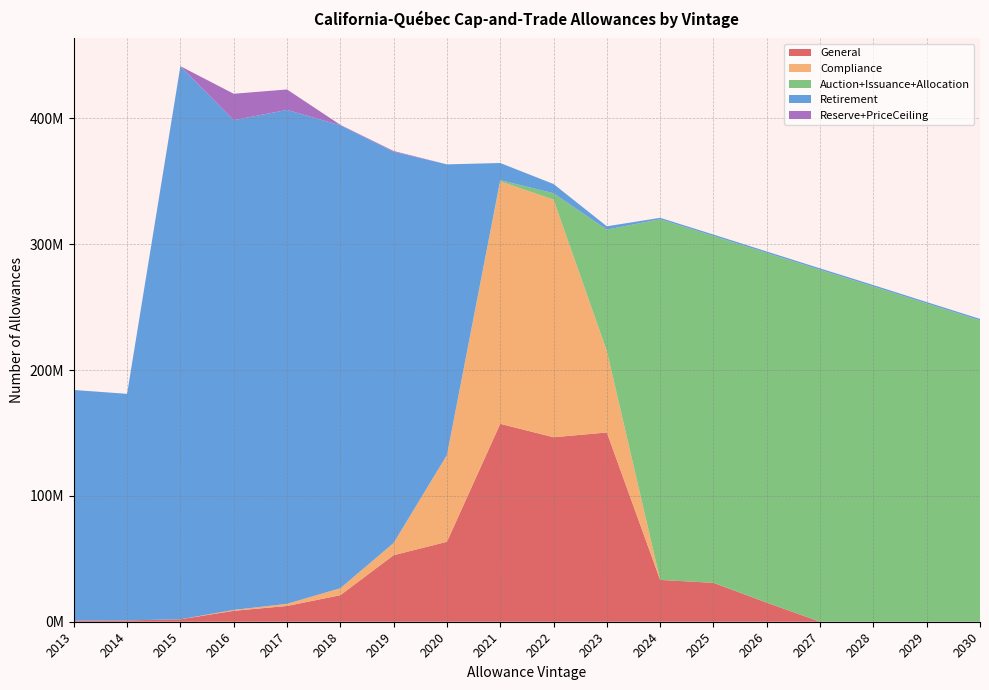

Reading left to right, transcribe all the data shown in this chart.

General: 899702	1032210	1939946	8673962	12534427	21066329	52854708	63532728	157242734	146574711	150368611	33225000	30907250	15154000	0	0	0	0
Compliance: 0	0	20397	700412	1700276	5536746	9716555	68880043	192637289	188814268	64638204	0	0	0	0	0	0	0
Auction+Issuance+Allocation: 79	40	0	1731	0	24	0	57494	987155	5026496	96571968	286556321	275583671	277856121	279619721	266338921	252848521	239467721
Retirement: 183235373	180031625	439367947	389145163	392419165	367826323	310823277	230920187	13601245	7371125	2600027	1134079	1134079	1134079	1134079	1134079	1134079	1134079
Reserve+PriceCeiling: 0	7125	79710	20971641	16248243	376682	609387	0	0	0	0	0	0	0	0	0	0	0